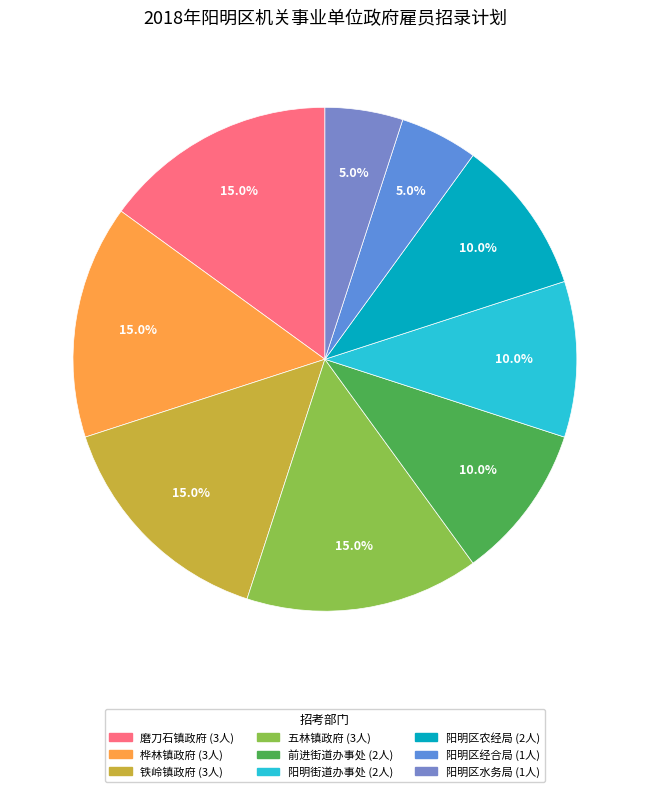

Is there any slice that represents more than half of the pie?

No